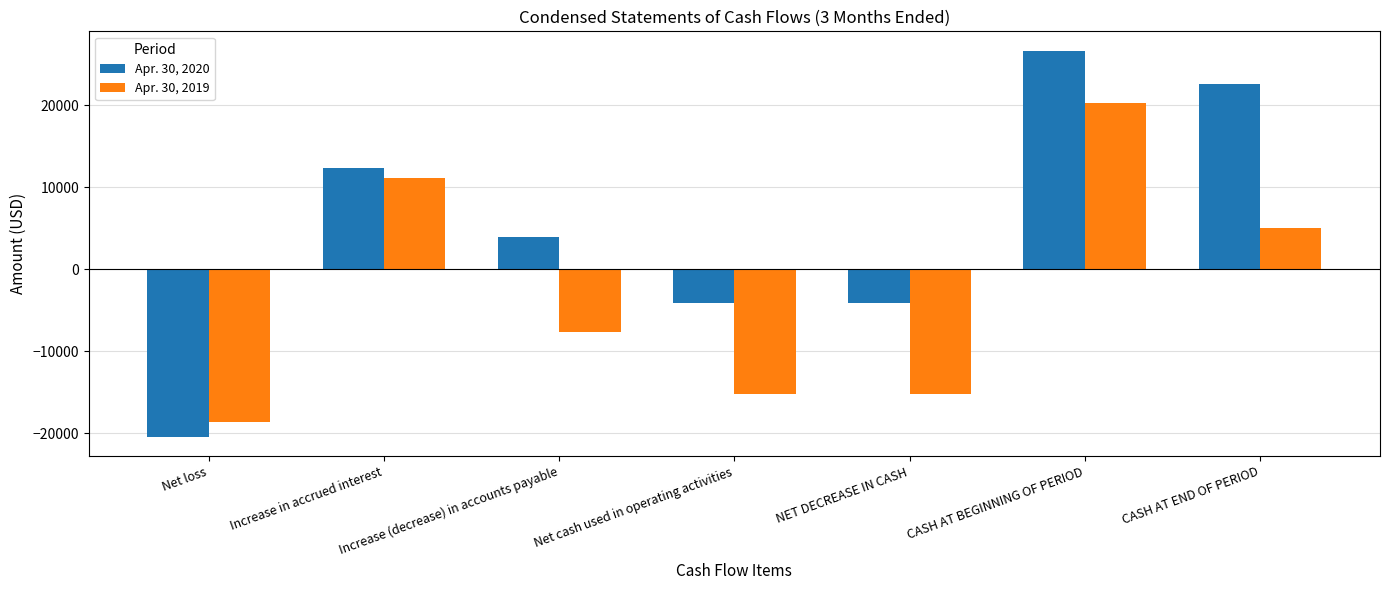

What is the difference between the maximum and second lowest values in the Apr. 30, 2019 series?

35443